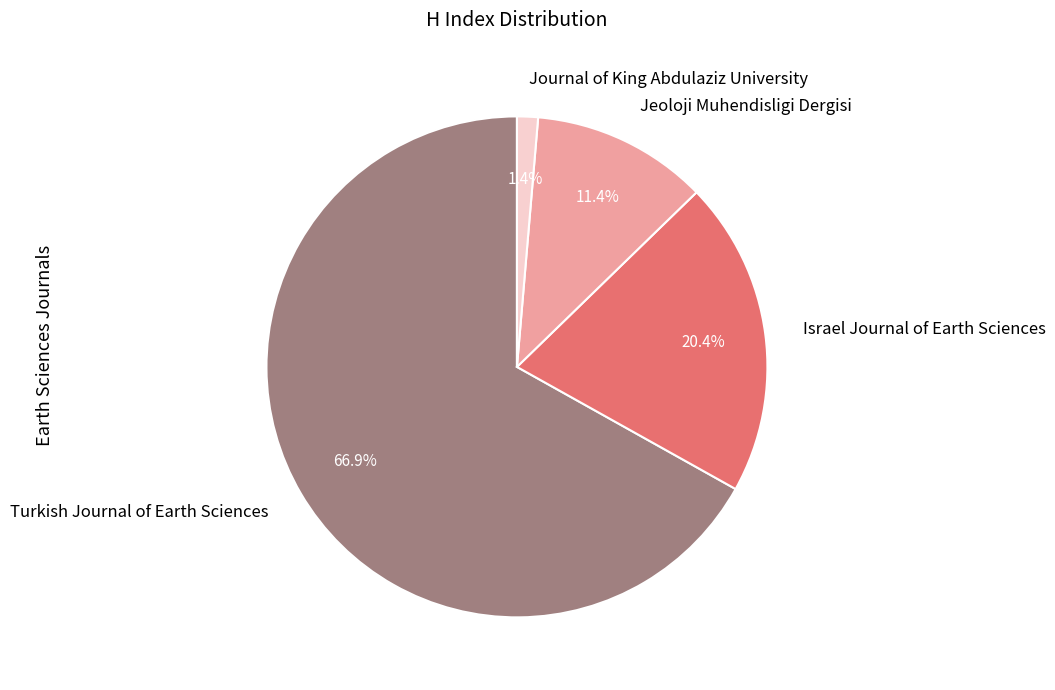

Which slice is the smallest?

Journal of King Abdulaziz University